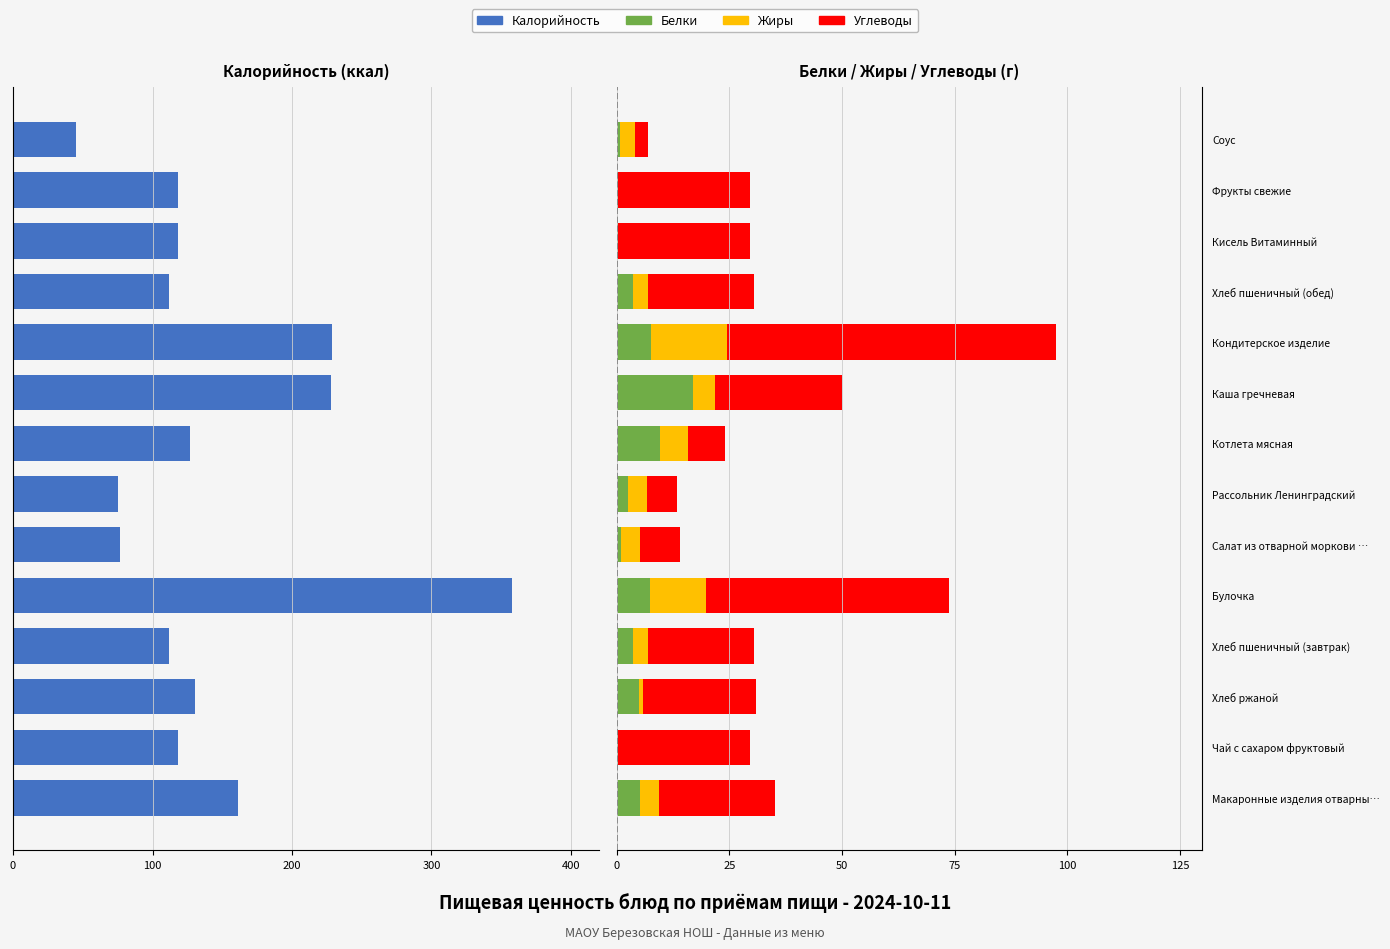

What are all the series names shown in the legend?

Калорийность, Белки, Жиры, Углеводы